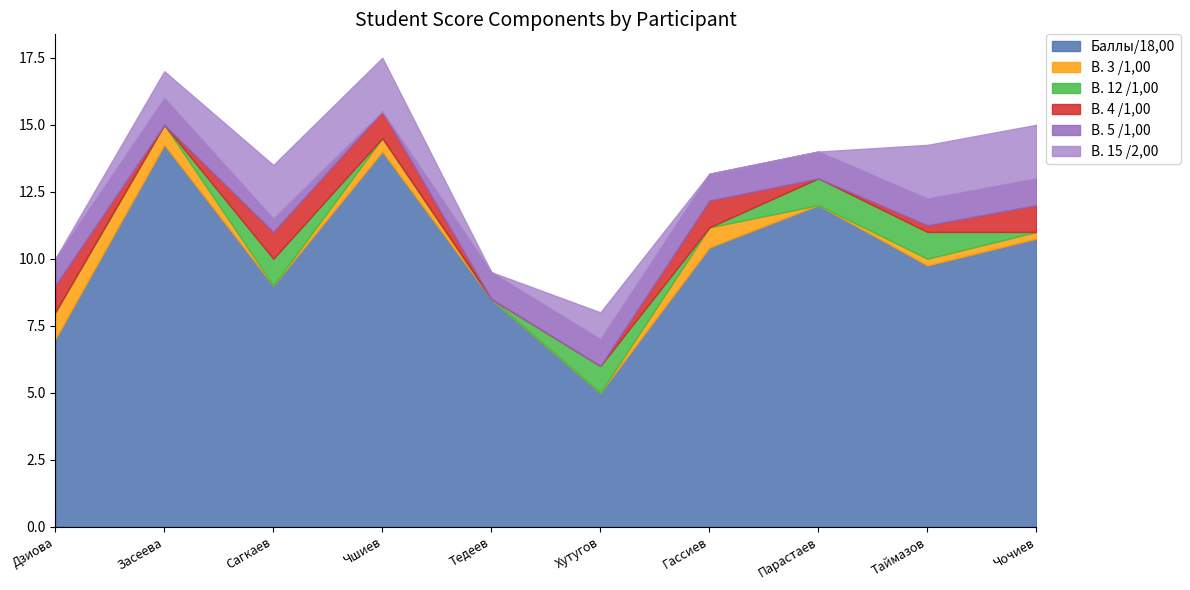

Is the value of В. 15 /2,00 at Тедеев greater than the value of В. 5 /1,00 at Засеева?

No